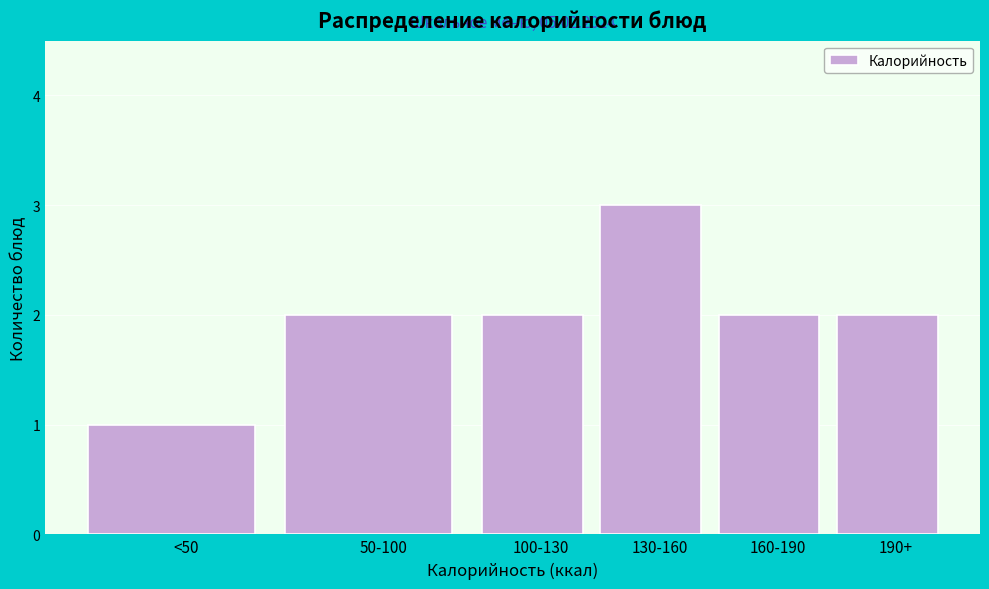

Reading left to right, what are all the values shown in this chart?

1	2	2	3	2	2